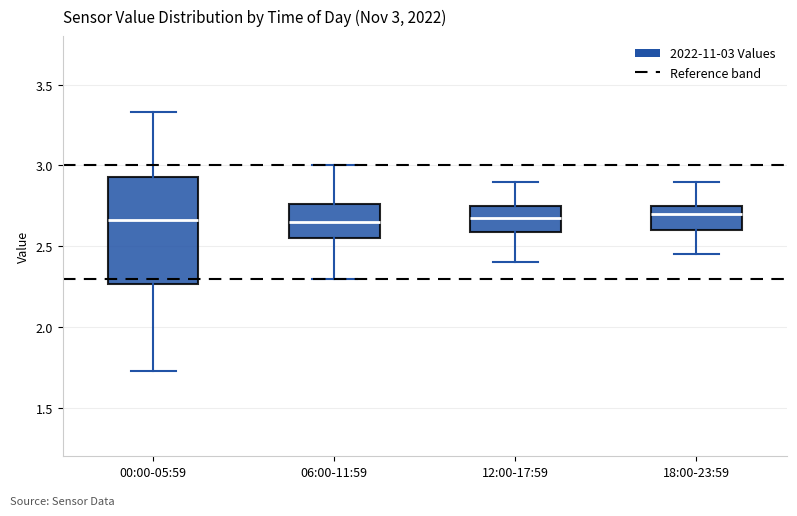

Comparing the boxes themselves (not the whiskers), which one is the tallest?

00:00-05:59